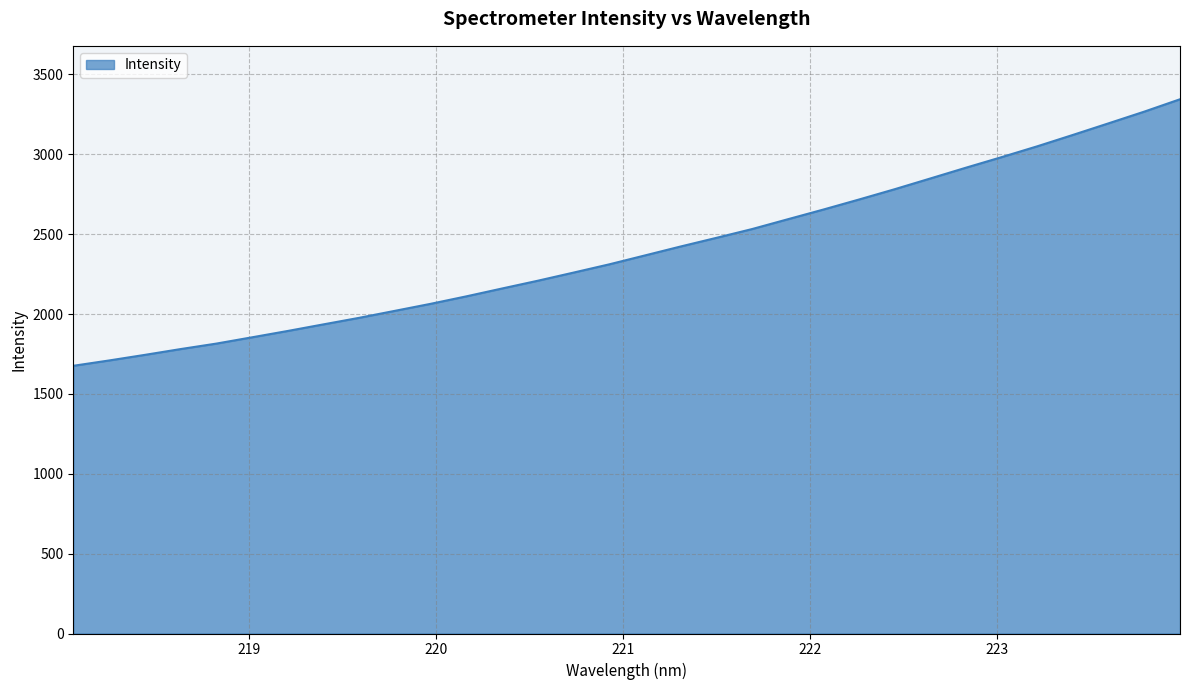

What is the difference between the maximum and minimum values?

1668.7